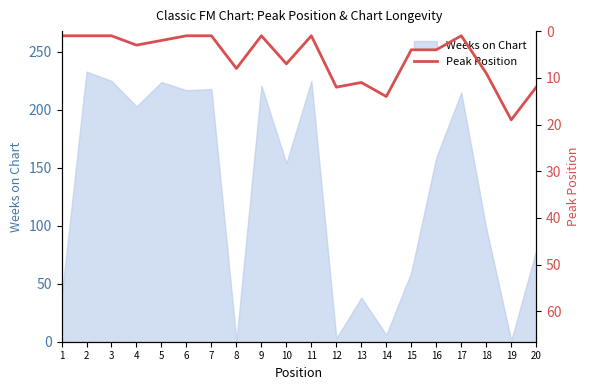

Where is the first local maximum?

4